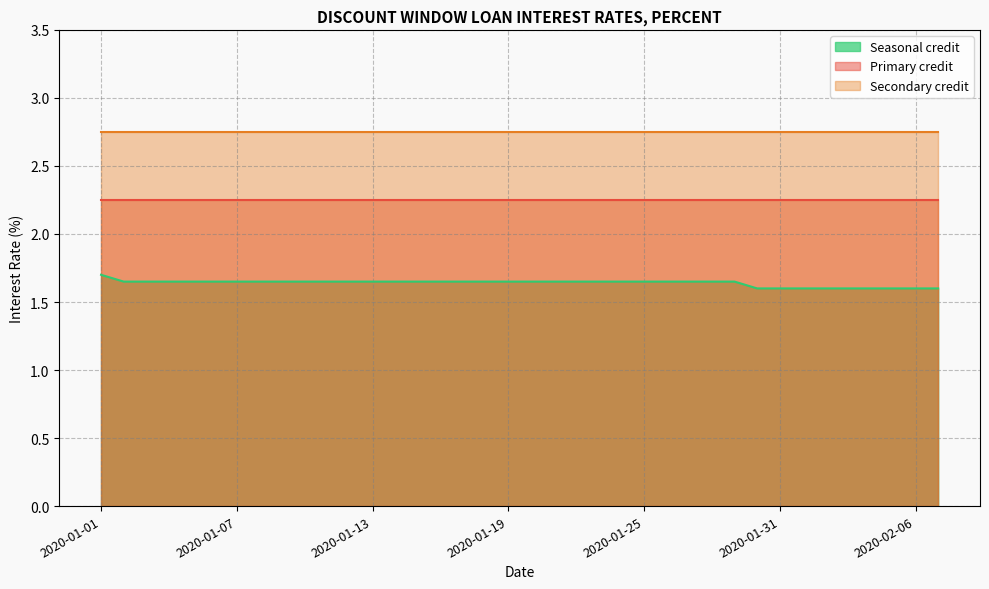

True or false: Seasonal credit has more than 0 interior local peaks.

False